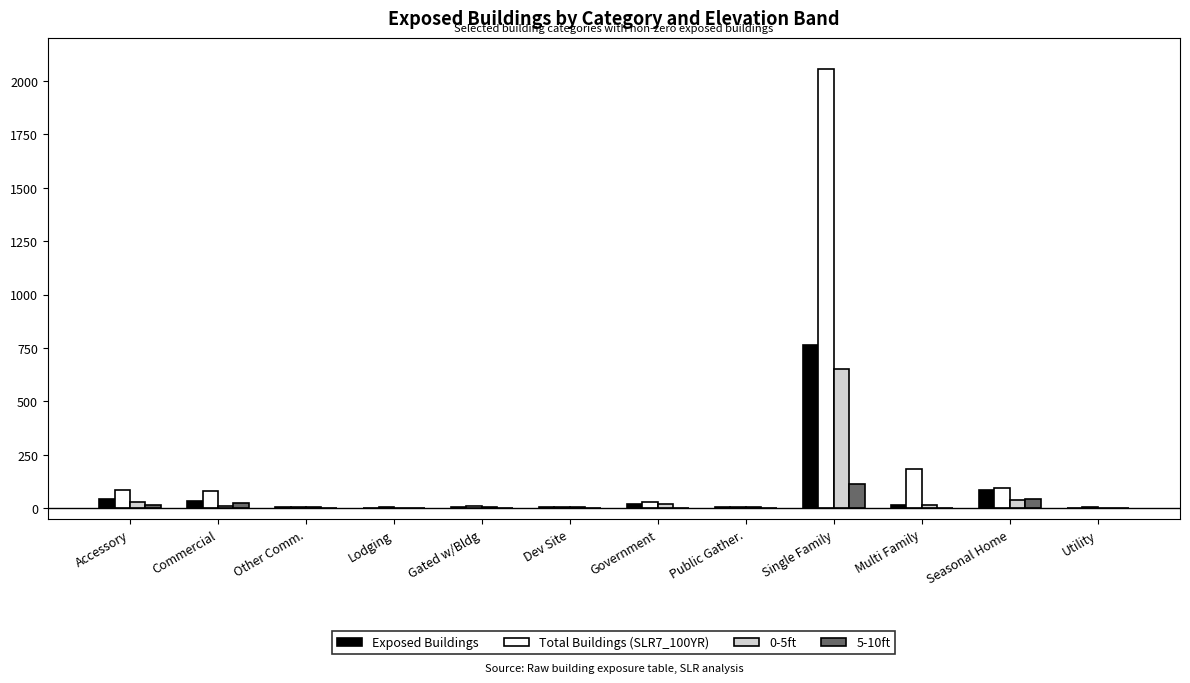

Which label corresponds to the largest value in the chart?

Single Family